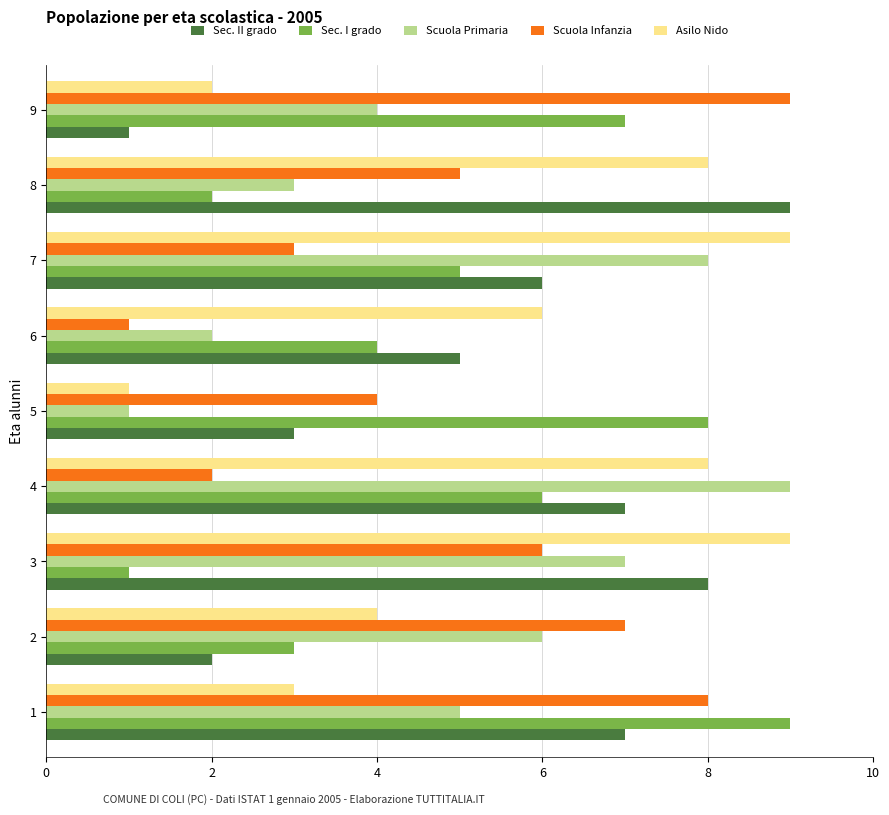

The Scuola Primaria series shows 2 at 6. True or false?

True